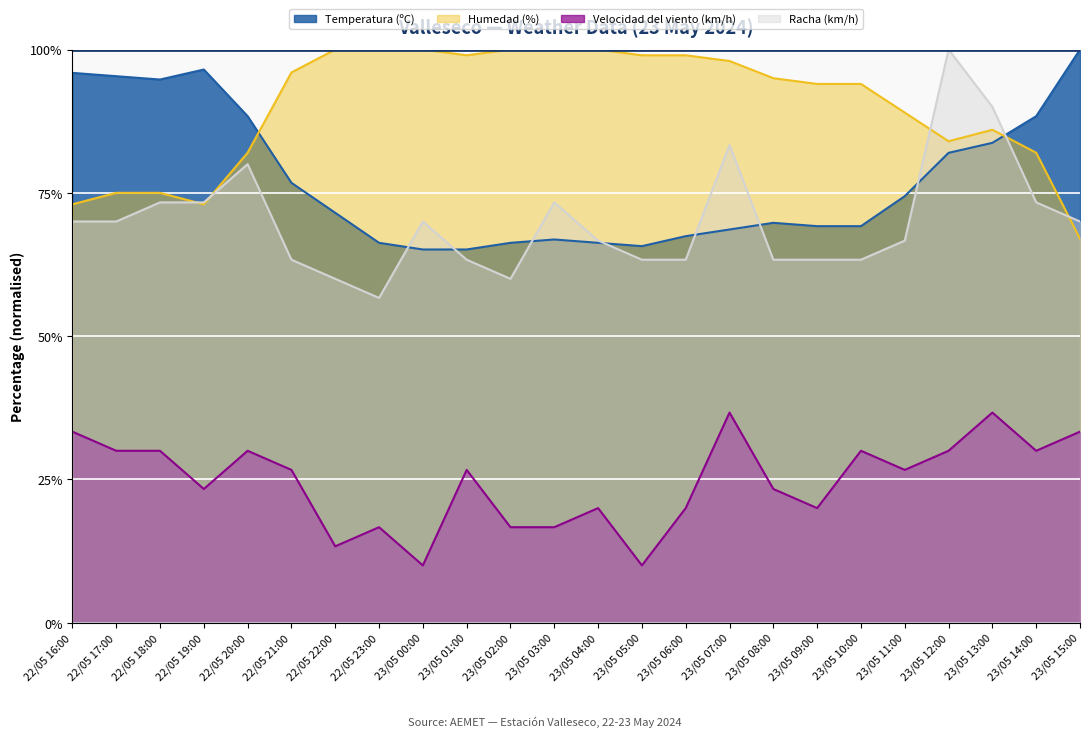

At which label is Humedad (%) closest to 83?

22/05 20:00